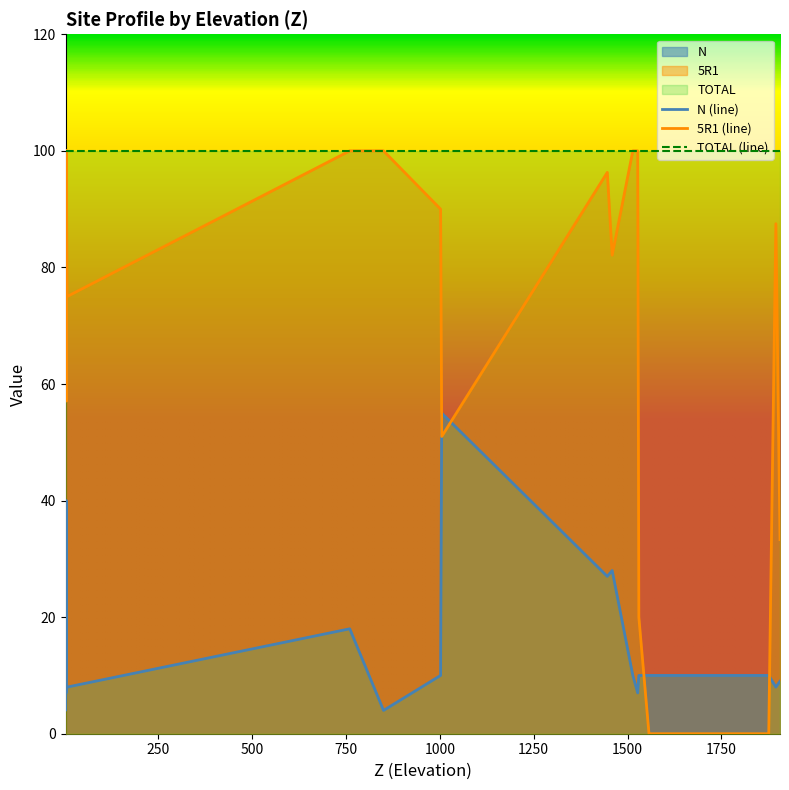

Reading left to right, what are all the values shown in this chart?

N: 7.0	40.0	9.0	9.0	7.0	7.0	8.0	13.0	4.0	18.0	10.0	55.0	10.0	9.0	8.0	27.0	28.0	10.0	10.0	7.0	10.0	10.0	4.0
5R1: 100.0	90.0	100.0	88.9	100.0	57.1	75.0	84.6	100.0	100.0	90.0	51.0	0.0	33.3	87.5	96.3	82.1	100.0	20.0	100.0	0.0	0.0	100.0
TOTAL: 100.0	100.0	100.0	100.0	100.0	100.0	100.0	100.0	100.0	100.0	100.0	100.0	100.0	100.0	100.0	100.0	100.0	100.0	100.0	100.0	100.0	100.0	100.0